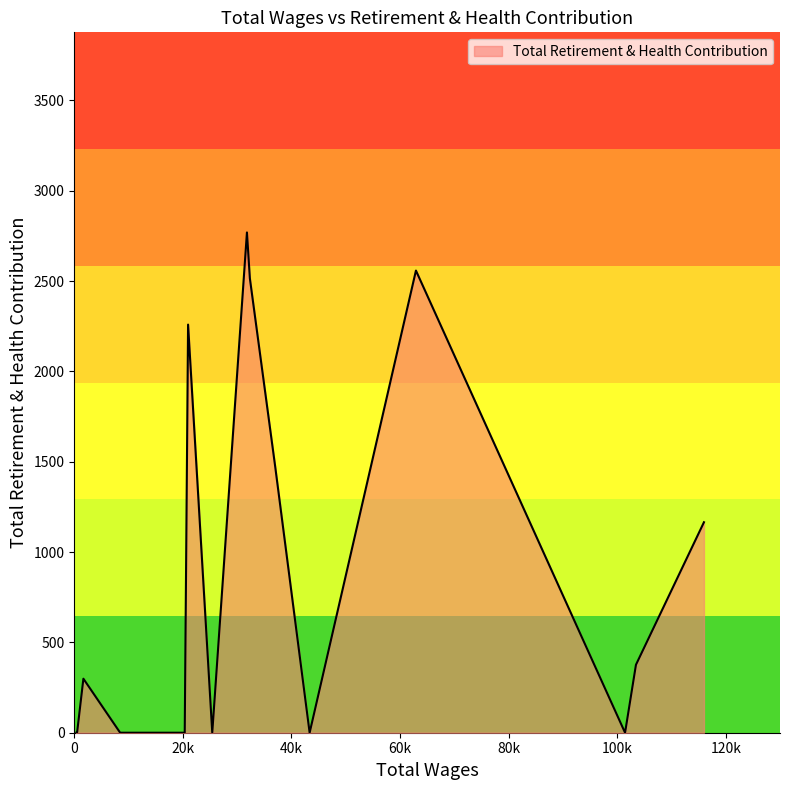

What is the greatest value displayed?

2769